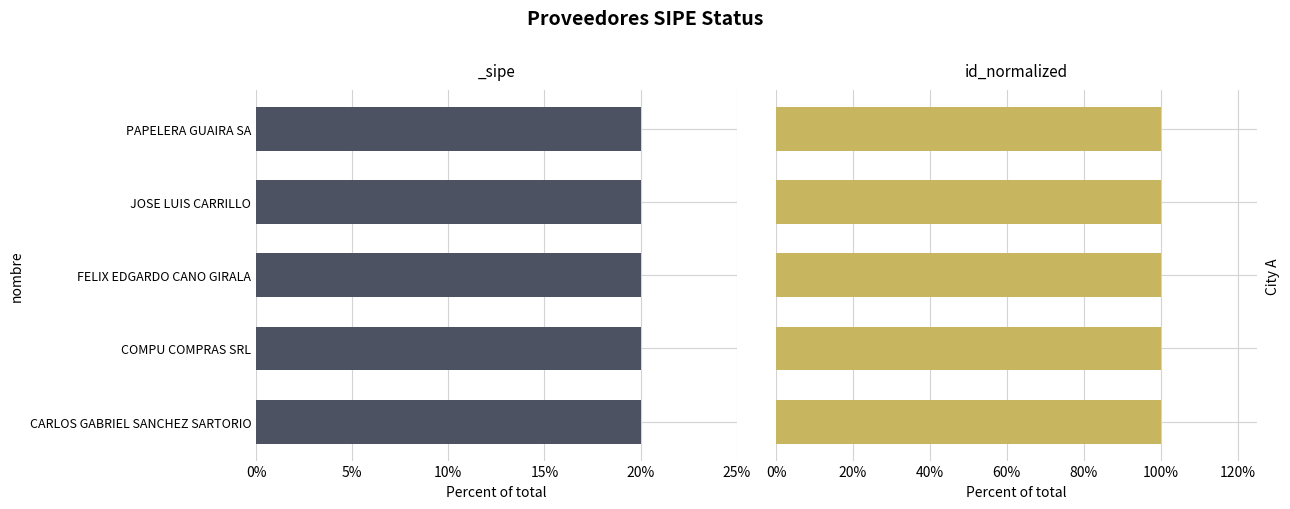

What is the average value?

1.0